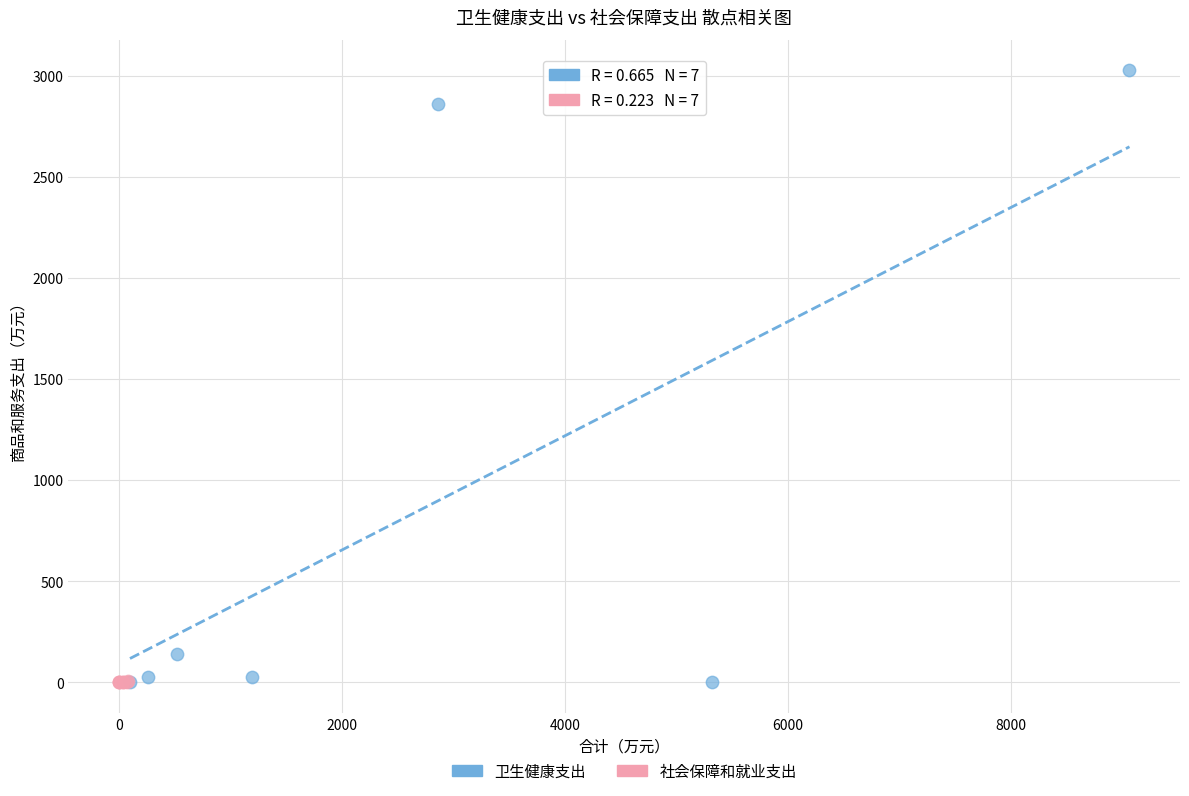

Which series contains the highest Y value?

卫生健康支出